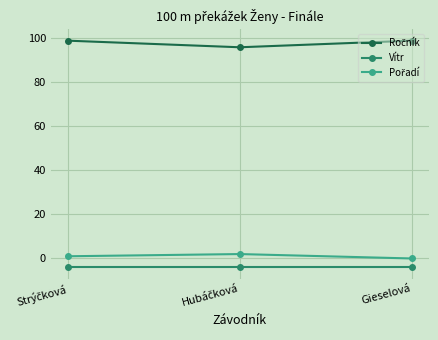

What is the label of the 3rd point from the left?

Gieselová